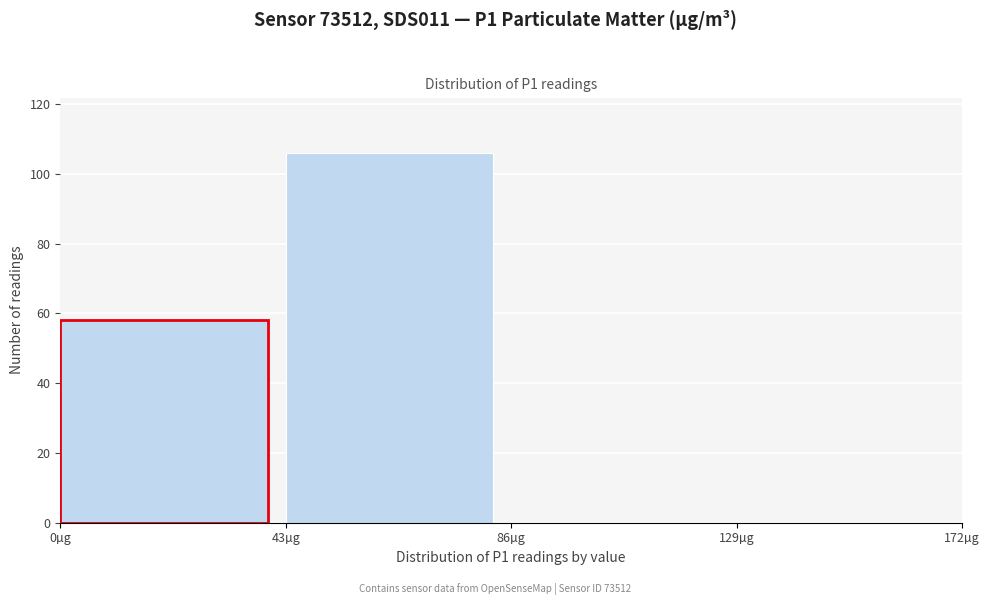

Reading left to right, transcribe this chart: for each bar, give the range it covers on the x-axis and its height. Neither the bar edges nor the heights are printed on the chart, so give them approximately, as read against the axes.

0 to 43: 58
43 to 86: 106
86 to 129: 0
129 to 172: 0